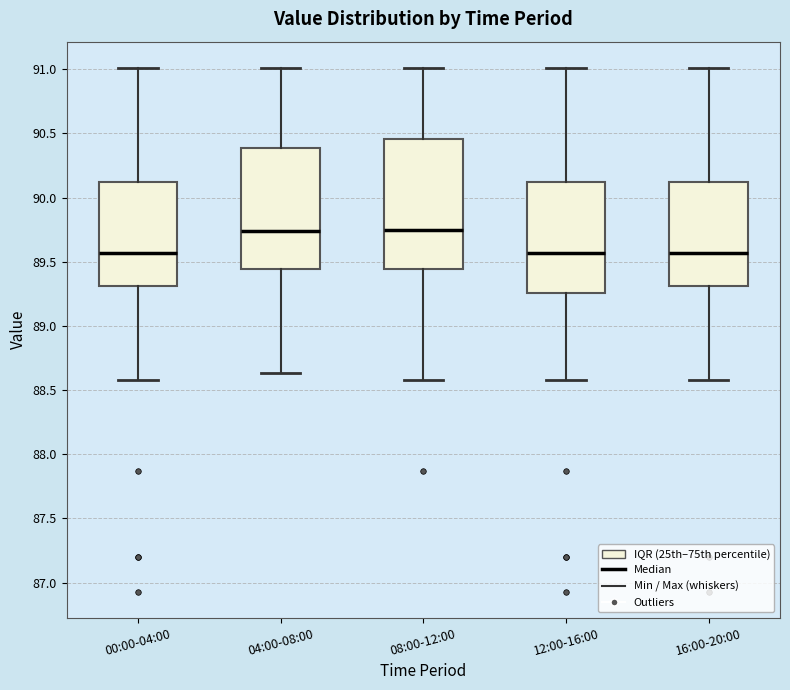

Where does the lower whisker of the box for 08:00-12:00 end on the y-axis? The values are not printed on the chart, so give them approximately, as read against the axis.

88.60